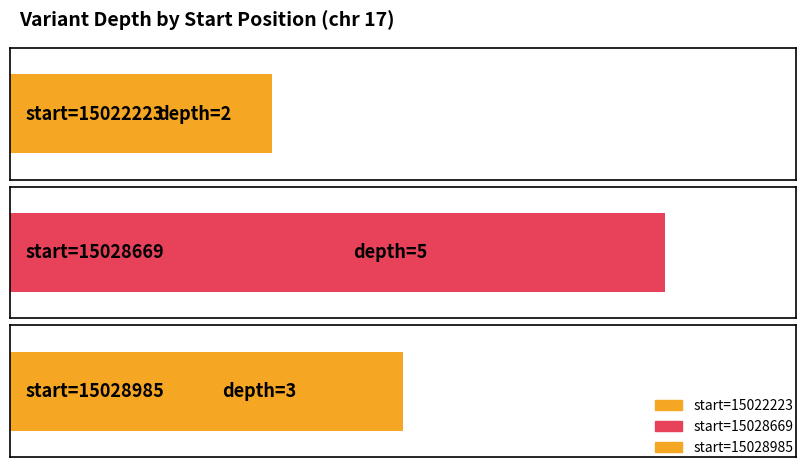

Where is the data nearest to the value 3?

15028985